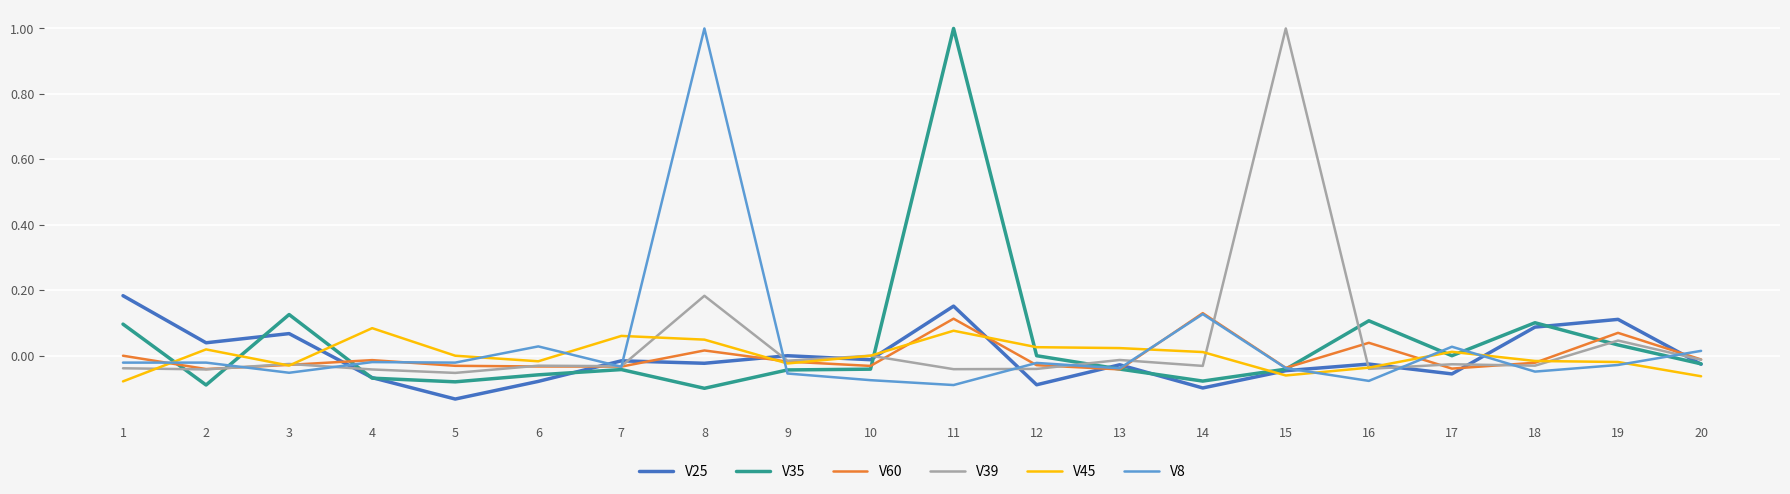

What is the greatest value displayed?

1.0